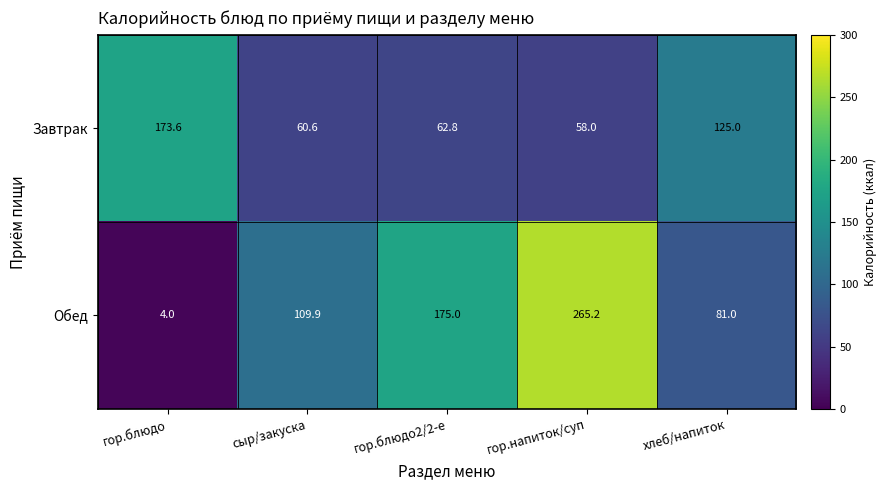

What is the smallest value displayed?

4.0